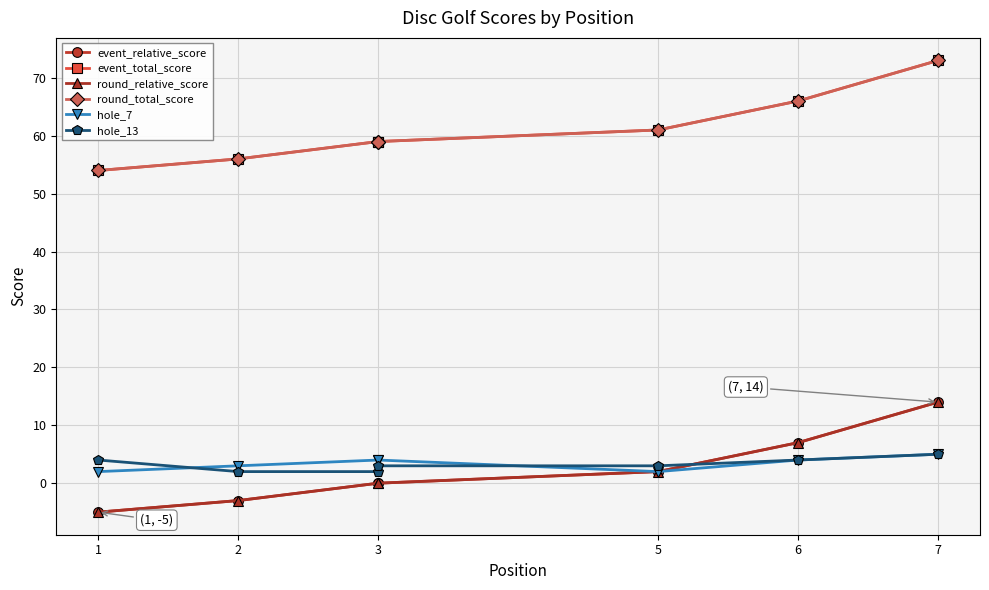

Is the value of round_relative_score at 7 greater than the value of round_total_score at 6?

No